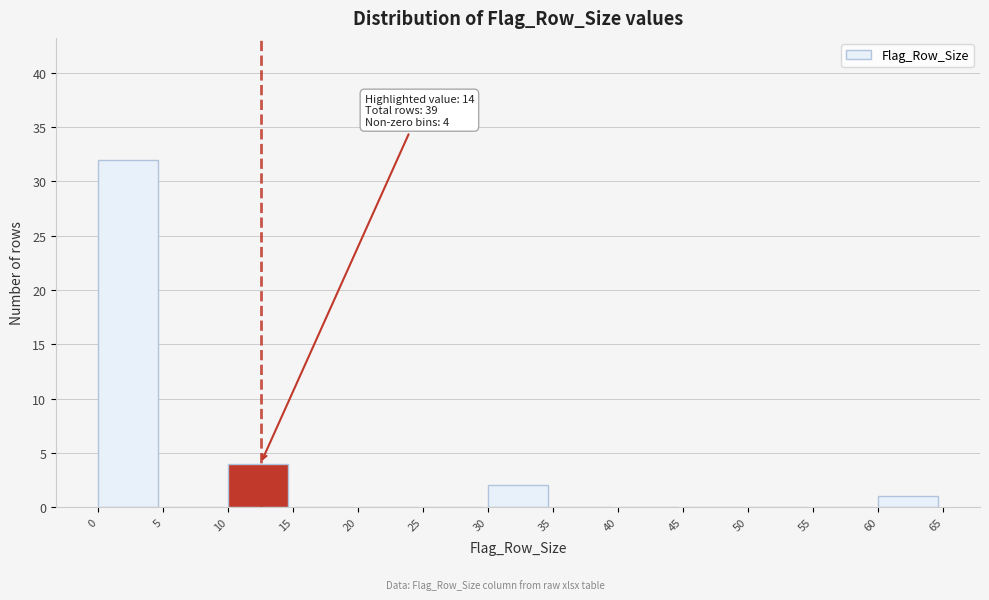

Over which range of the x-axis is the bar tallest?

0 to 5